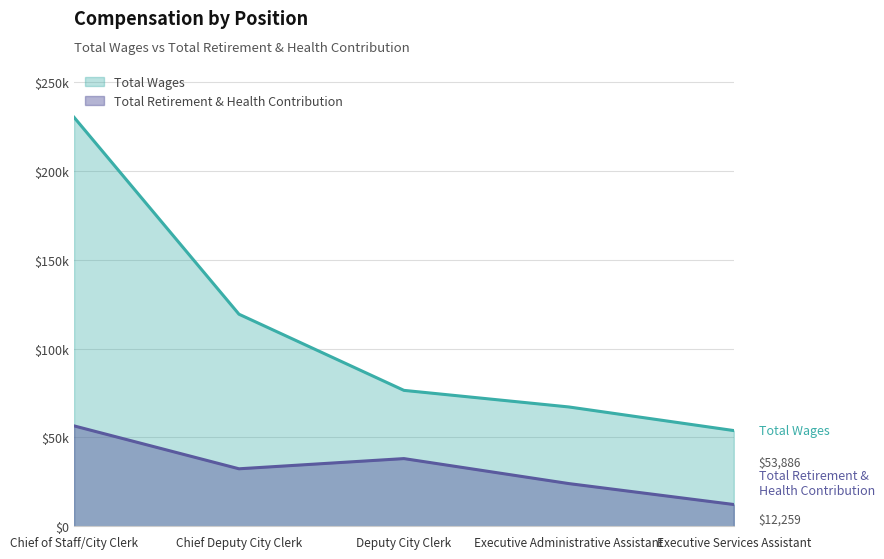

Which category has the lowest value in the Total Wages series?

Executive Services Assistant